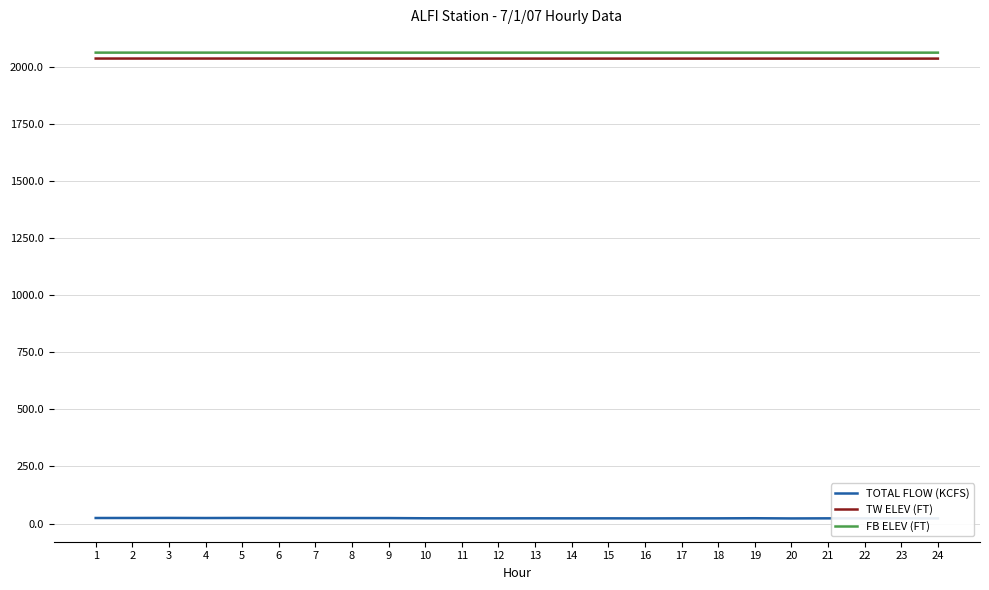

Which series has the largest range (max minus min)?

TOTAL FLOW (KCFS)